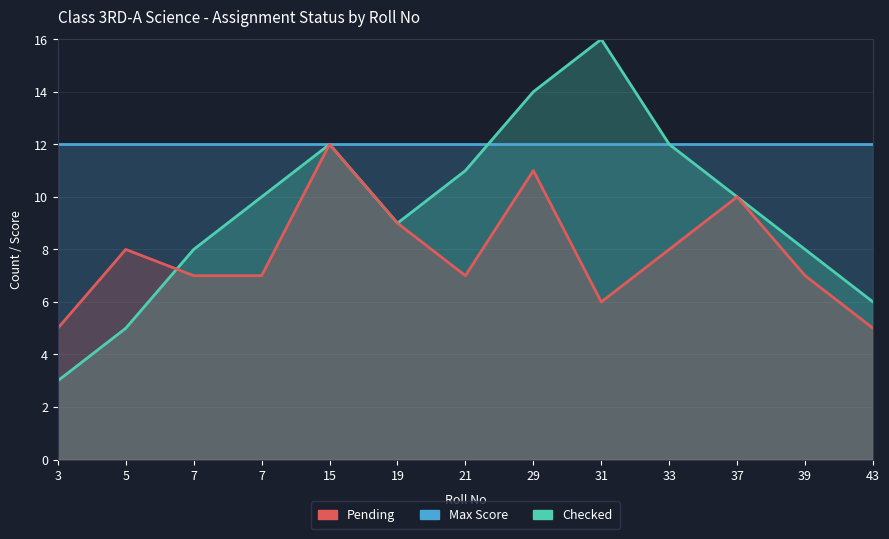

True or false: Pending has more than 1 interior local peaks.

True